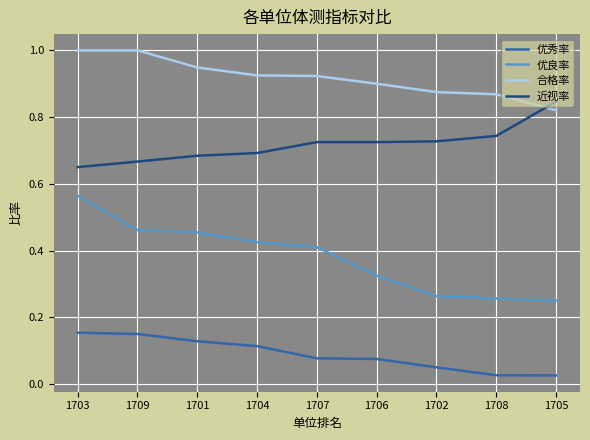

What position from the right is 1709?

8